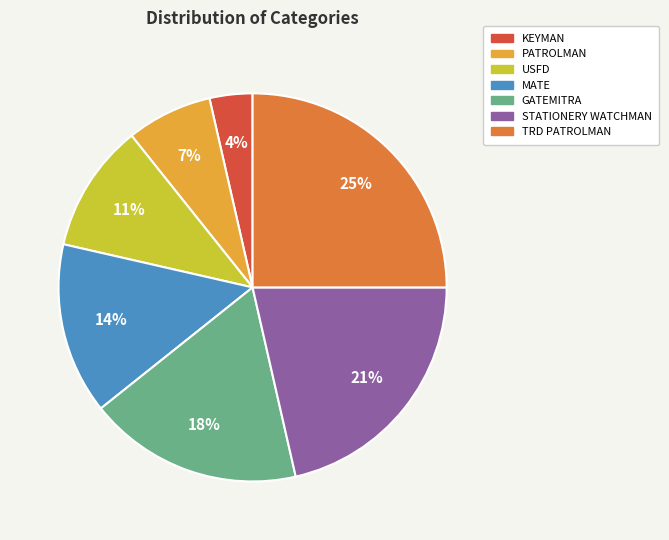

Between MATE and TRD PATROLMAN, which is larger?

TRD PATROLMAN